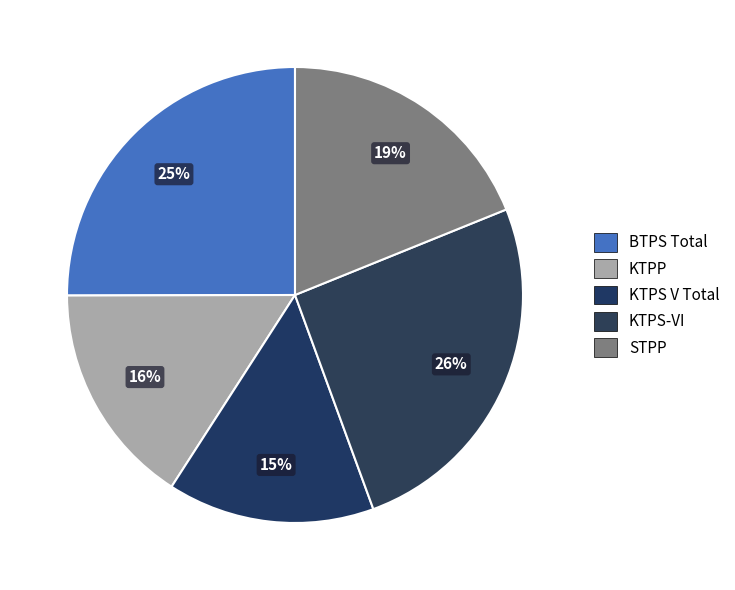

How many segments does this pie chart have?

5